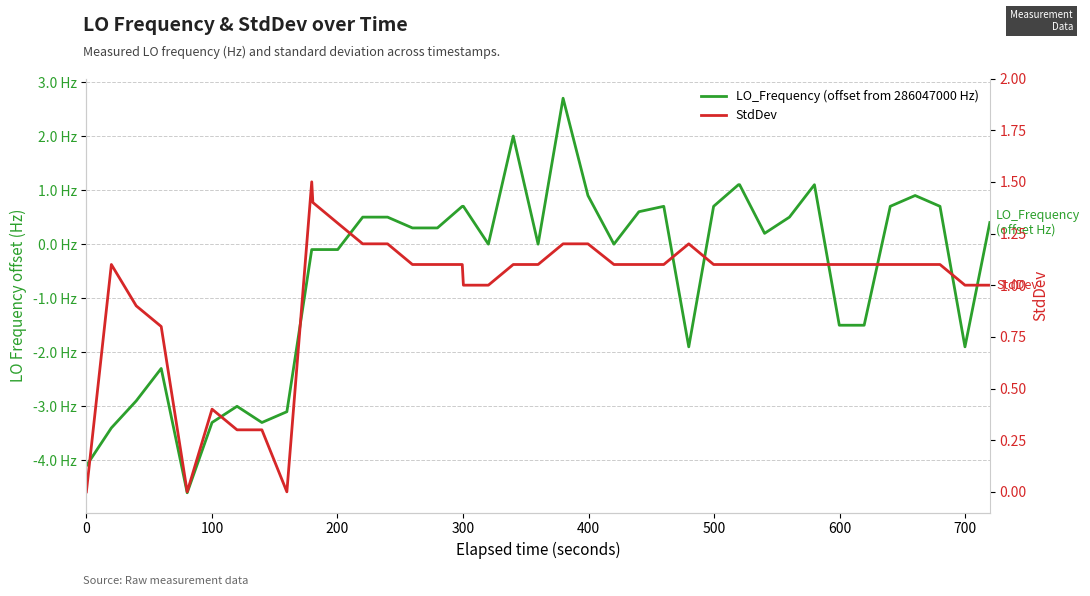

Reading right to left, transcribe all the data shown in this chart.

LO_Frequency (offset from 286047000 Hz): 0.4	-1.9	0.7	0.9	0.7	-1.5	-1.5	1.1	0.5	0.2	1.1	1.1	0.7	-1.9	0.7	0.6	0.0	0.9	2.7	0.0	2.0	0.0	0.7	0.7	0.3	0.3	0.5	0.5	-0.1	-0.1	-0.1	-3.1	-3.3	-3.0	-3.3	-4.6	-2.3	-2.9	-3.4	-4.1
StdDev: 1.0	1.0	1.1	1.1	1.1	1.1	1.1	1.1	1.1	1.1	1.1	1.1	1.1	1.2	1.1	1.1	1.1	1.2	1.2	1.1	1.1	1.0	1.0	1.1	1.1	1.1	1.2	1.2	1.3	1.4	1.5	0.0	0.3	0.3	0.4	0.0	0.8	0.9	1.1	0.0